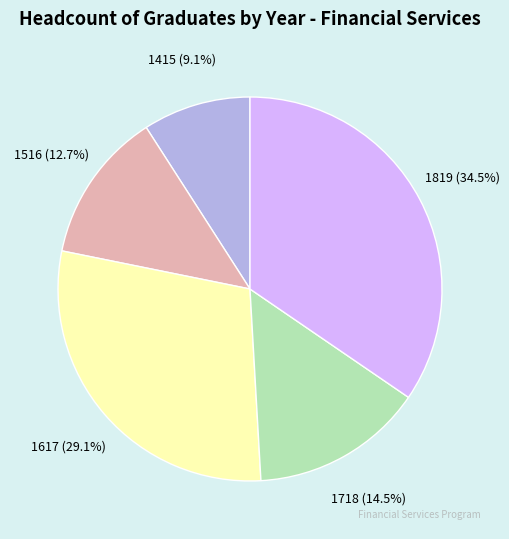

Is there any slice that represents more than half of the pie?

No